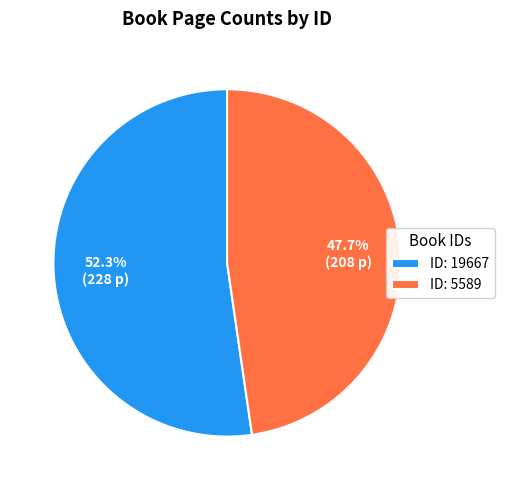

To the nearest percent, what is the average slice percentage?

50%